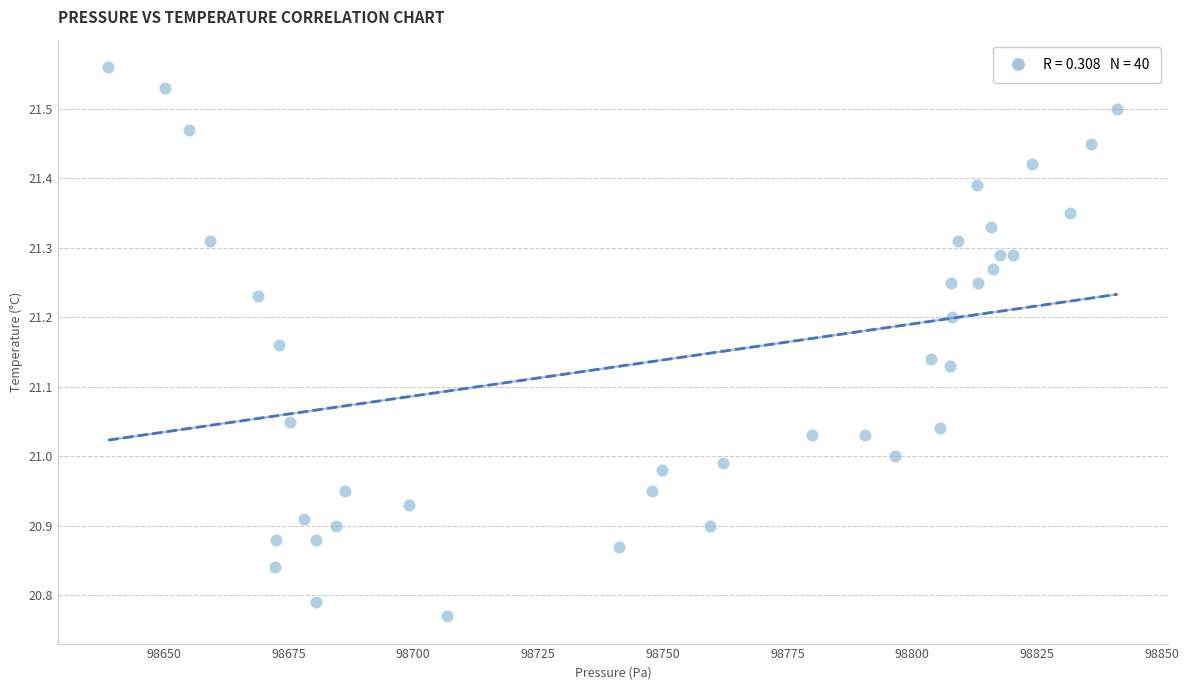

What is the range of X values (max minus min)?

202.2